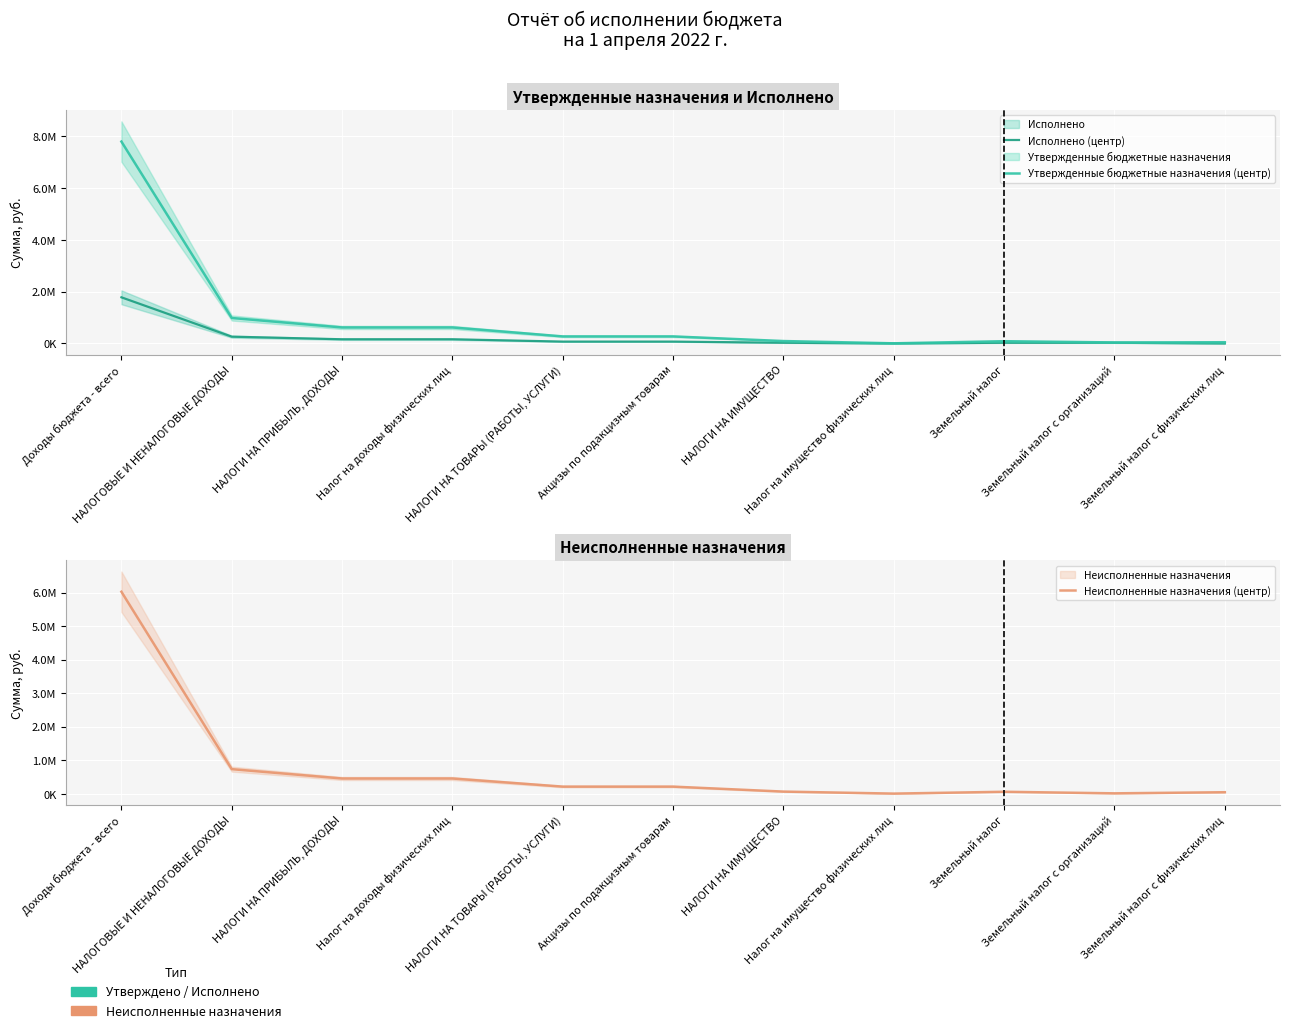

Rank the categories by Утвержденные бюджетные назначения (центр) value from lowest to highest.

Налог на имущество физических лиц, Земельный налог с организаций, Земельный налог с физических лиц, Земельный налог, НАЛОГИ НА ИМУЩЕСТВО, НАЛОГИ НА ТОВАРЫ (РАБОТЫ, УСЛУГИ), Акцизы по подакцизным товарам, НАЛОГИ НА ПРИБЫЛЬ, ДОХОДЫ, Налог на доходы физических лиц, НАЛОГОВЫЕ И НЕНАЛОГОВЫЕ ДОХОДЫ, Доходы бюджета - всего